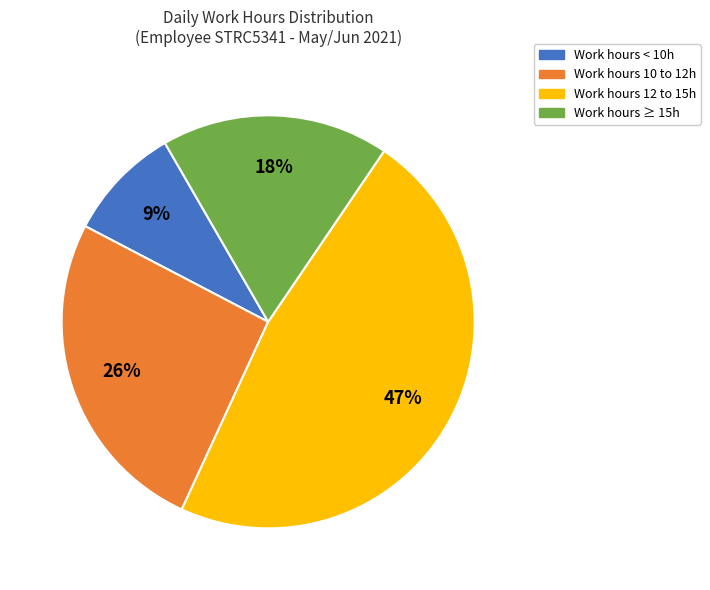

To the nearest percent, what portion does Work hours < 10h represent?

9%